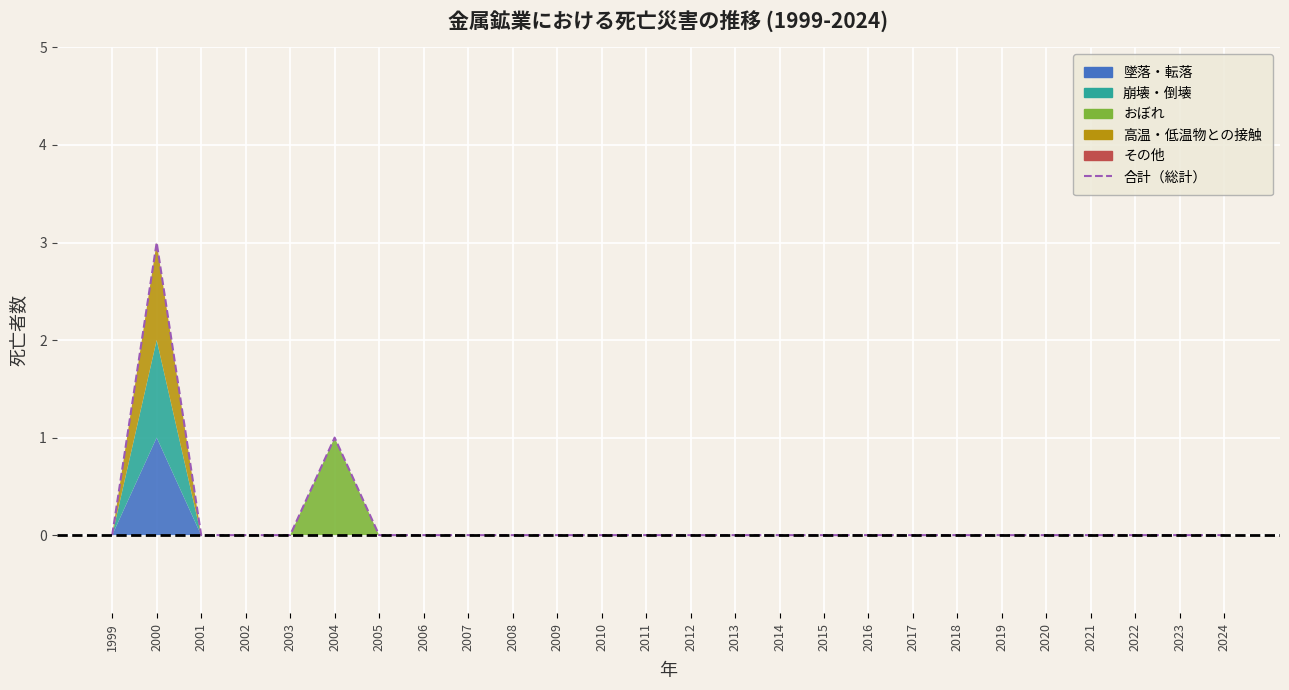

True or false: there are more than 1 points higher than both neighbors.

True